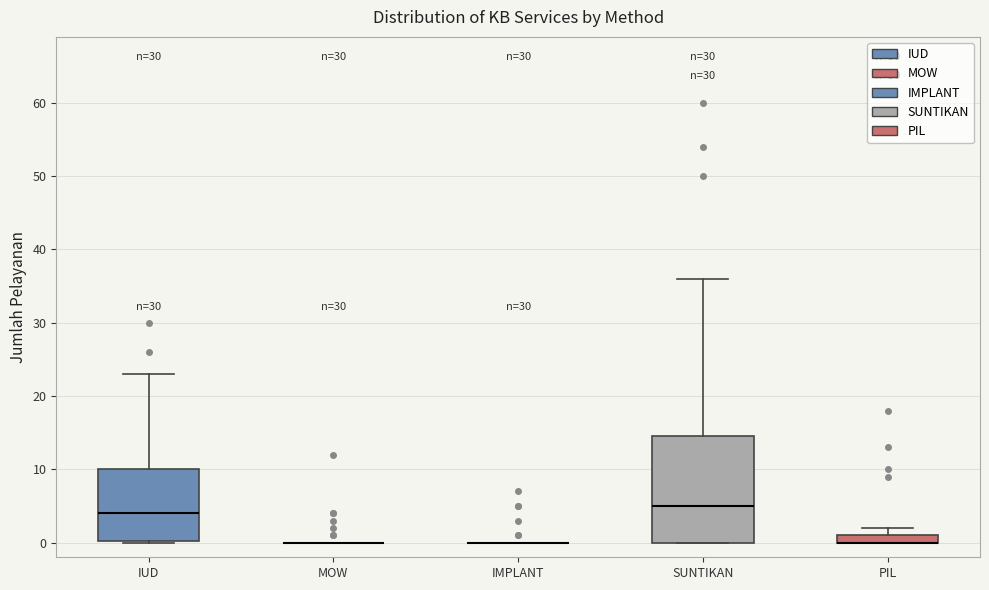

Where is the upper edge of the box for SUNTIKAN on the y-axis? The values are not printed on the chart, so give them approximately, as read against the axis.

15